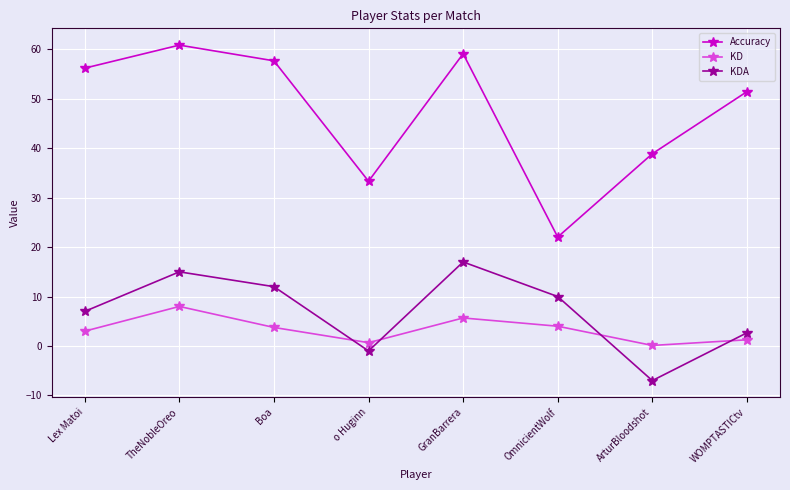

Rank the categories by KDA value from lowest to highest.

ArturBloodshot, o Huginn, WOMPTASTICtv, Lex Matoi, OmnicientWolf, Boa, TheNobleOreo, GranBarrera